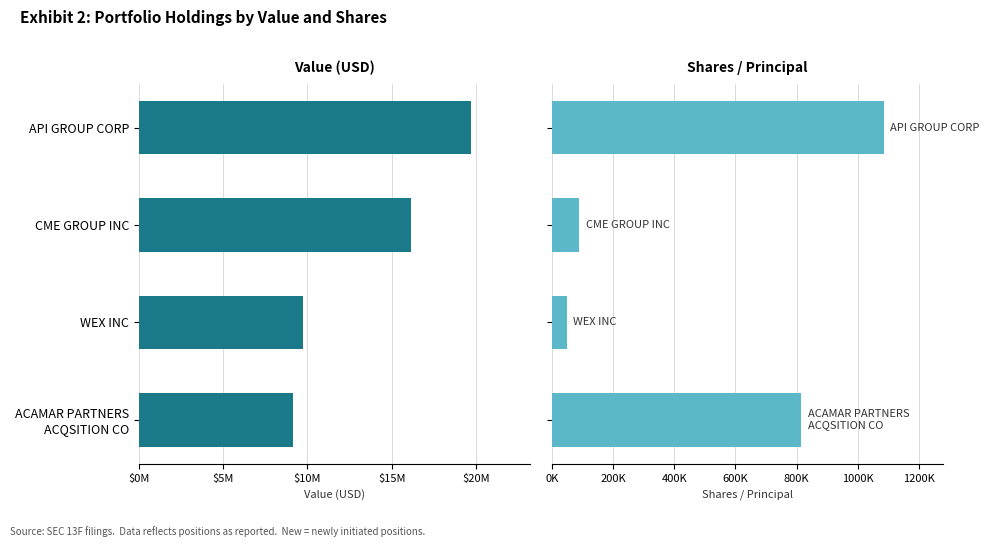

What are all the series names shown in the legend?

Value (USD), Shares / Principal